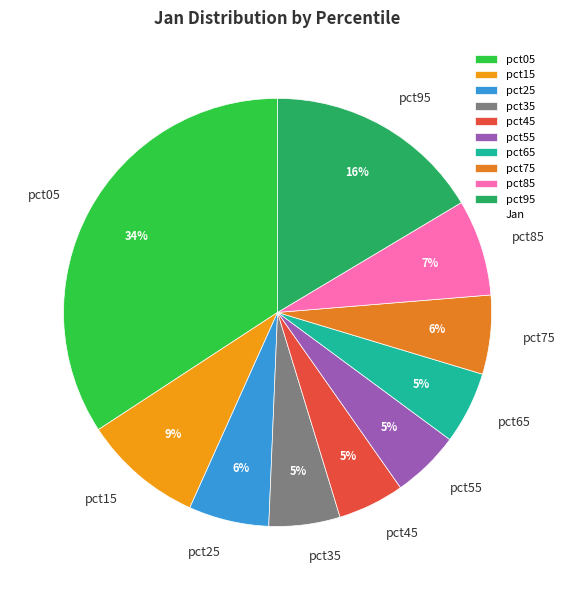

Which category has the biggest portion of the pie?

pct05